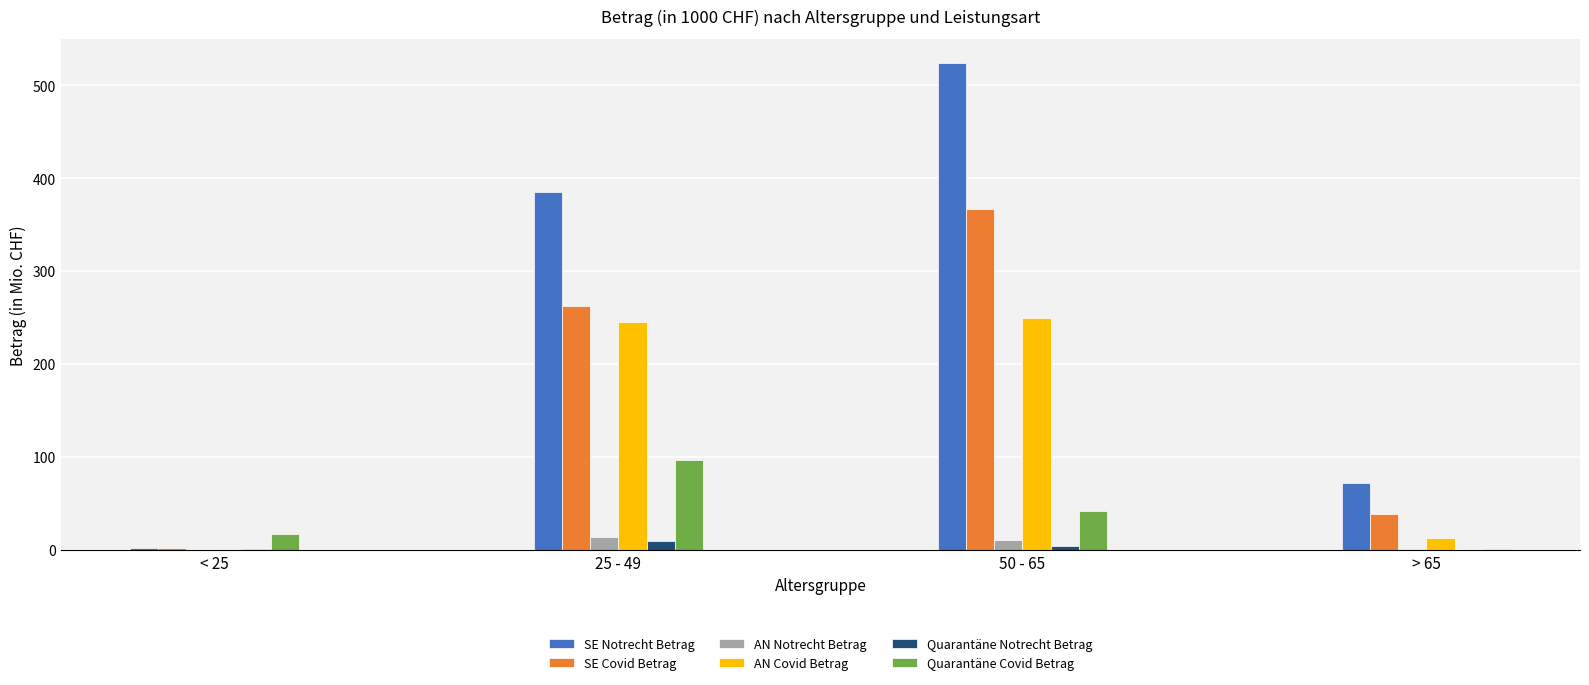

What is the greatest value displayed?

523.6